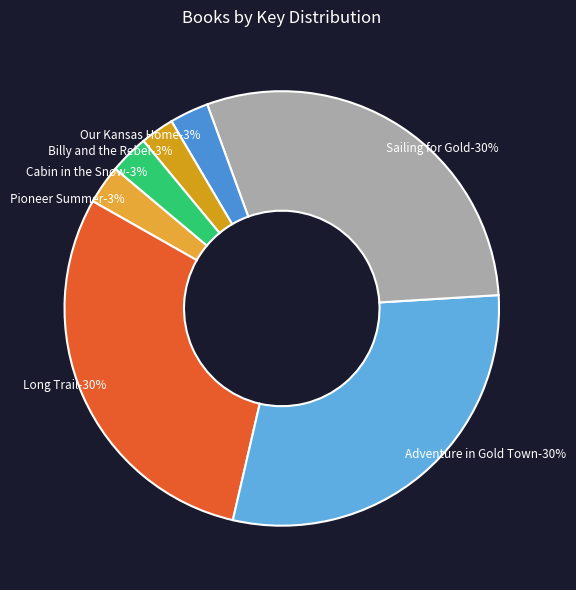

Does any single category account for the majority?

No